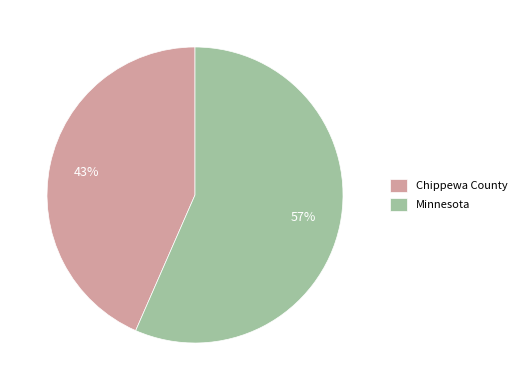

The Minnesota slice represents 57% of the pie. True or false?

True